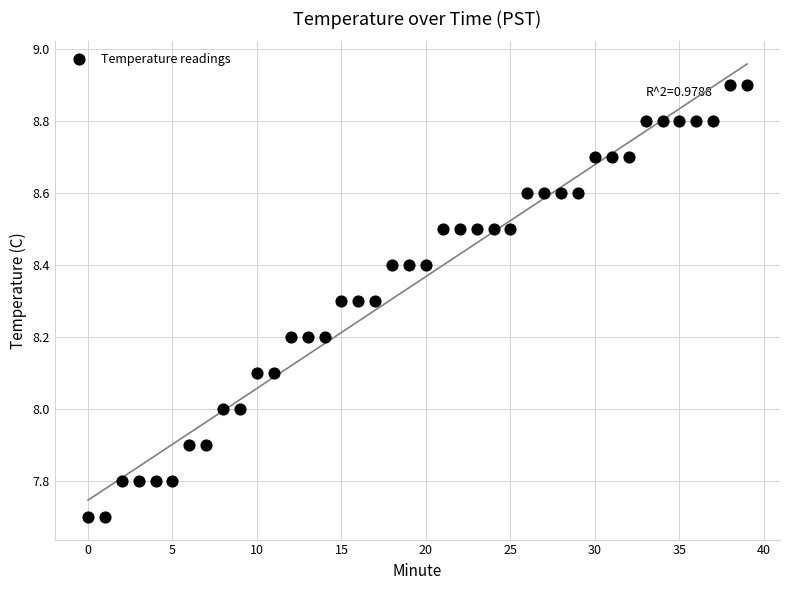

What is the range of Y values (max minus min)?

1.2